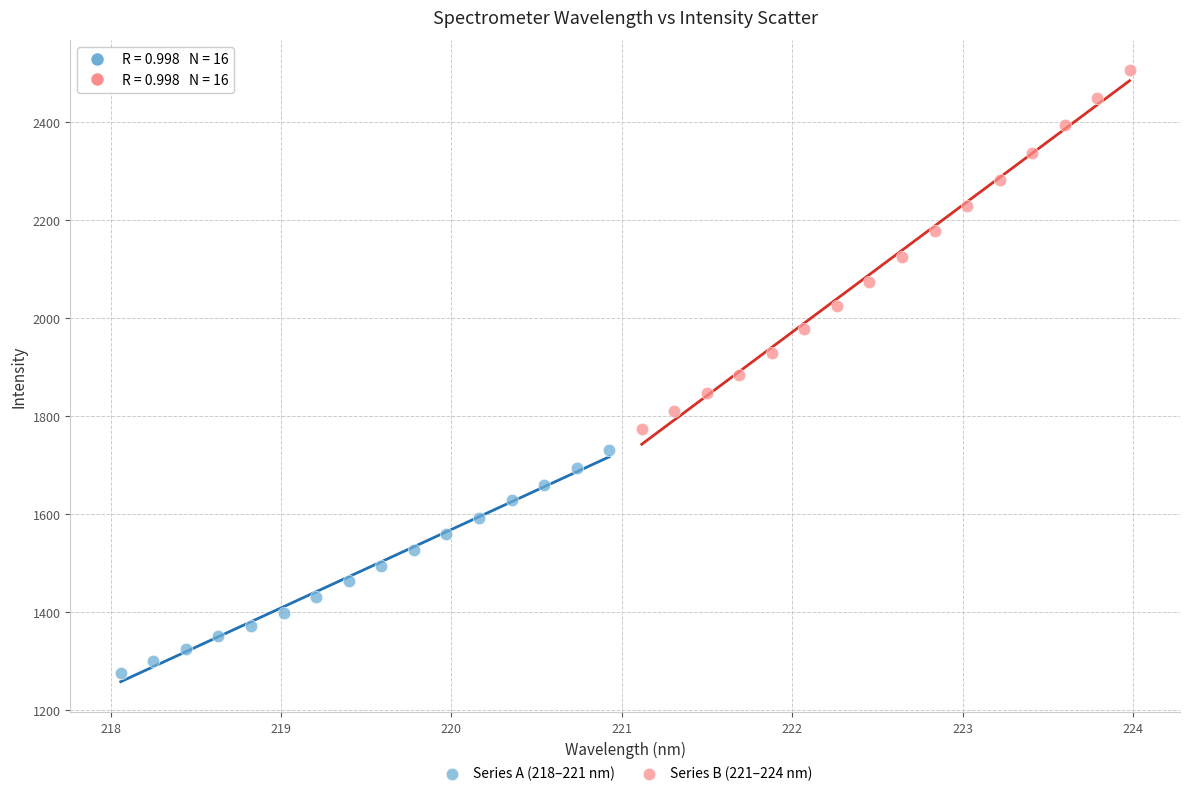

Which series contains the lowest Y value?

Series A (218–221 nm)